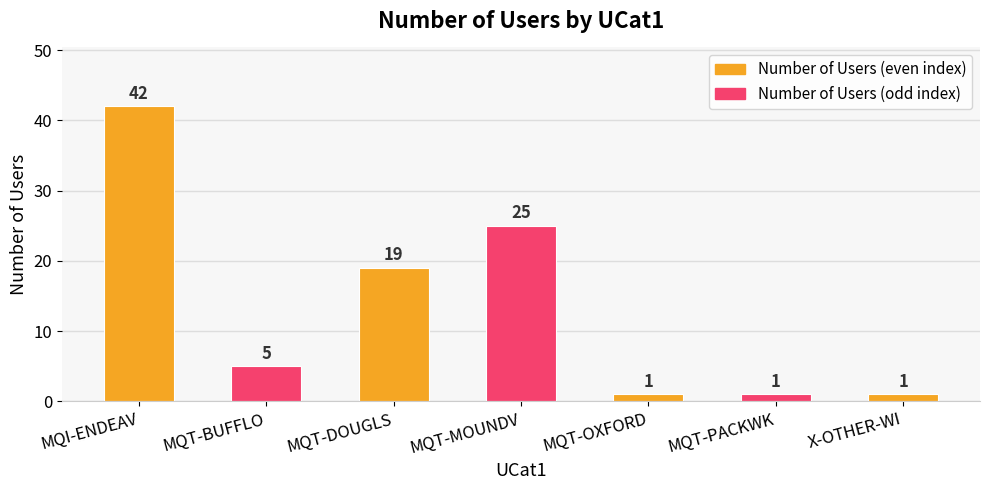

Count the number of data series in this chart.

1